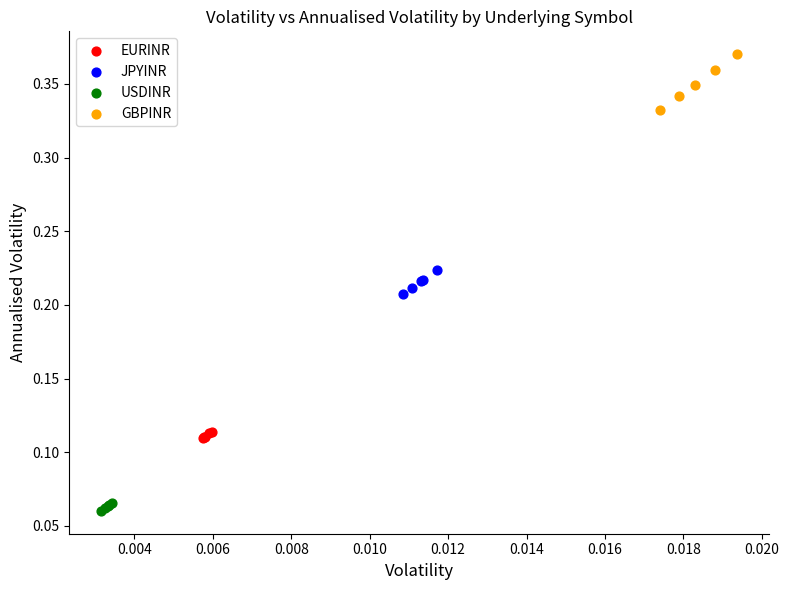

Which series contains the lowest Y value?

USDINR